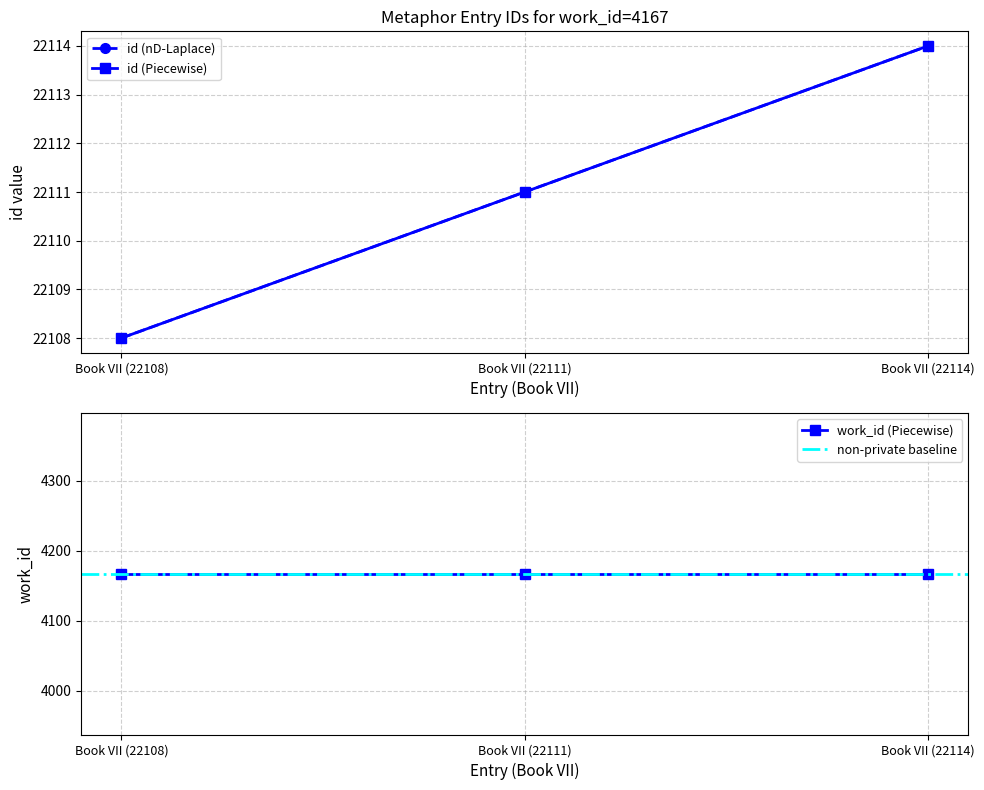

Reading right to left, extract all data points from this chart.

Book VII (22114)=22114	Book VII (22111)=22111	Book VII (22108)=22108